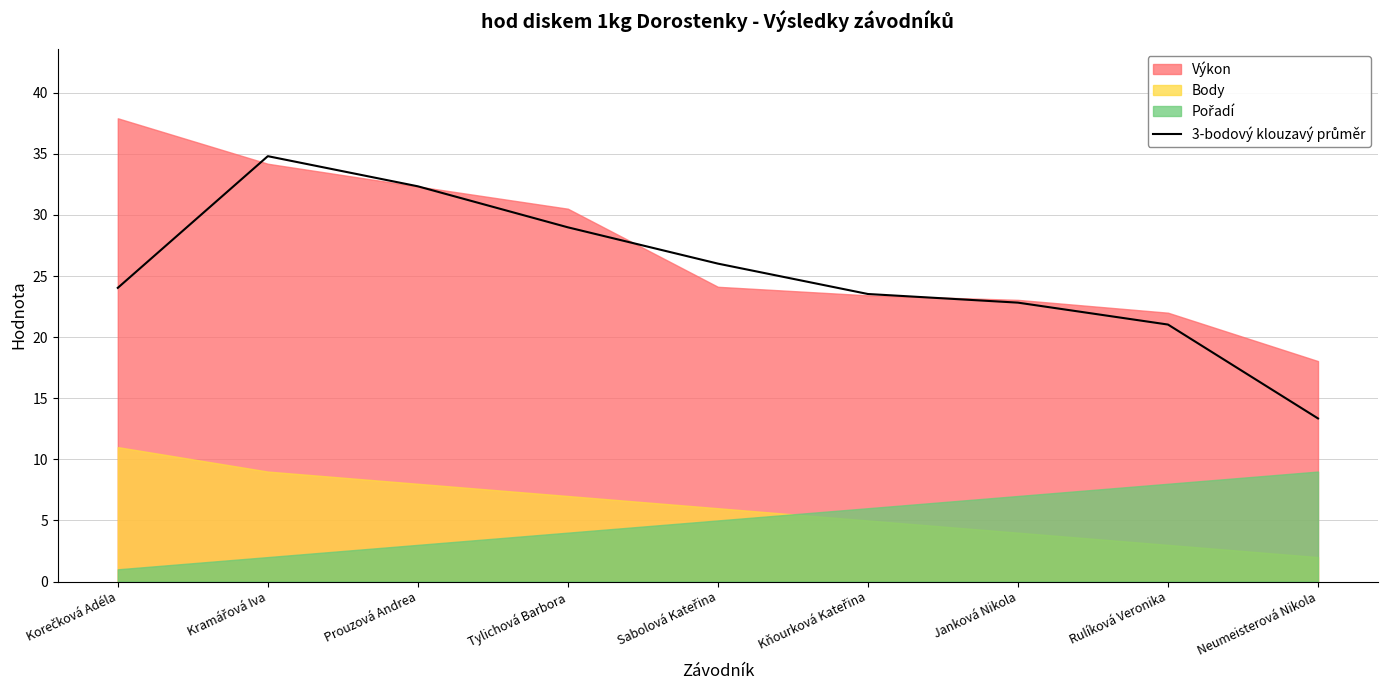

Which has a higher value, Janková Nikola or Rulíková Veronika?

Janková Nikola